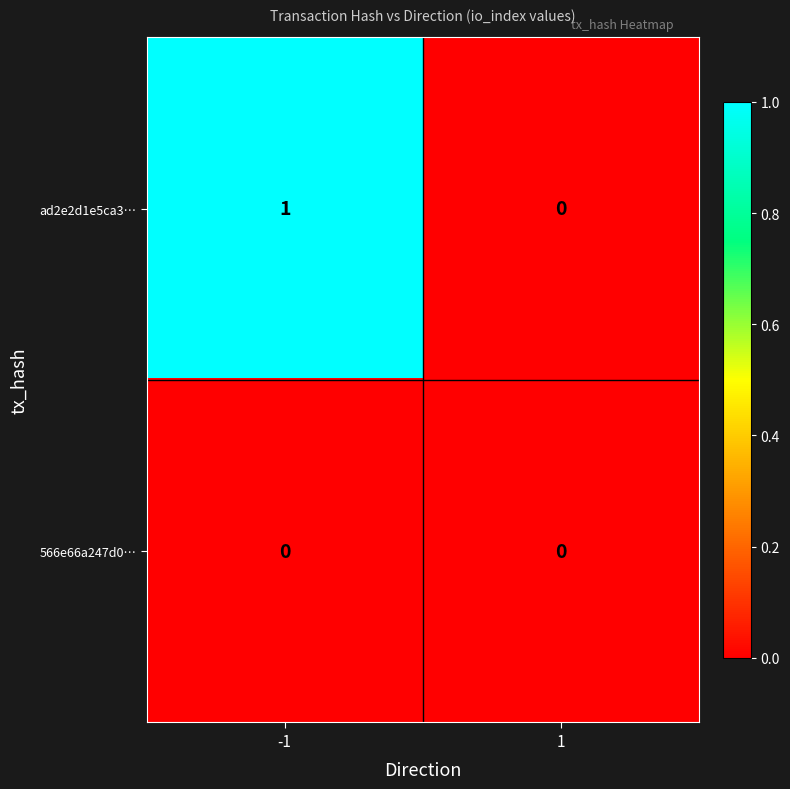

List the series in order of their peak value, highest first.

ad2e2d1e5ca3…, 566e66a247d0…